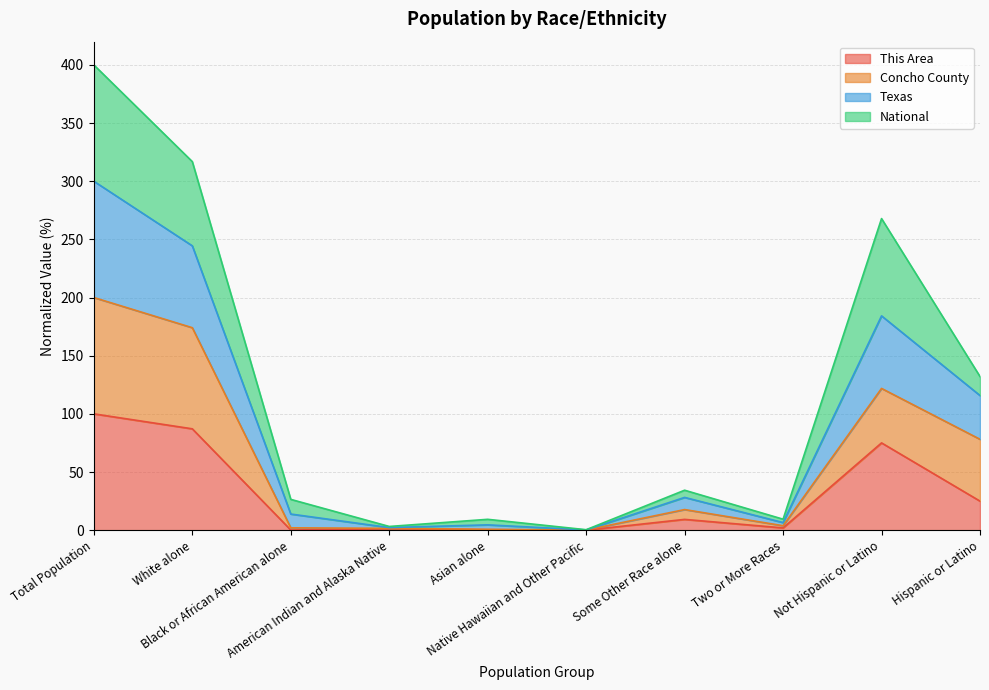

What are all the series names shown in the legend?

This Area, Concho County, Texas, National